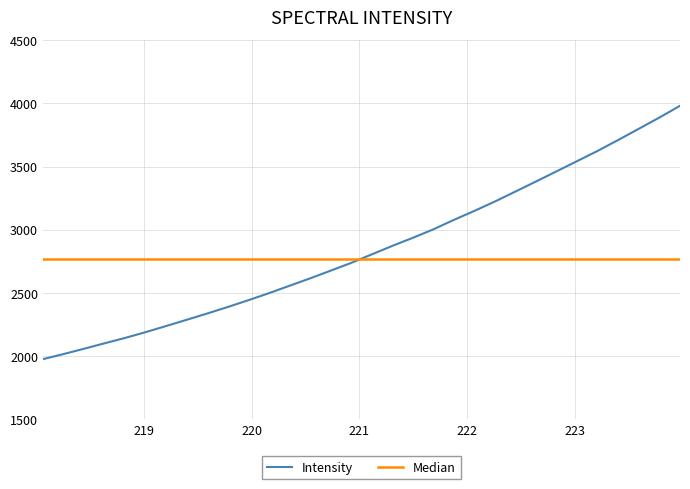

The chart shows a value of 1249.4 at 222.0721. True or false?

False